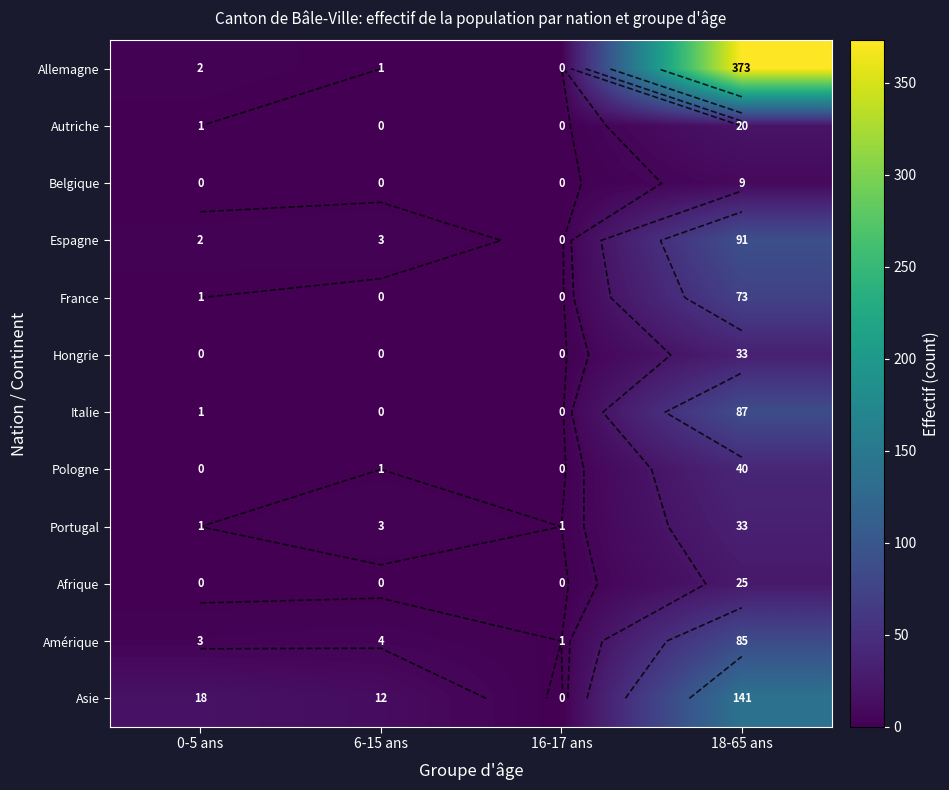

Is the value of Hongrie at 6-15 ans greater than the value of Amérique at 16-17 ans?

No